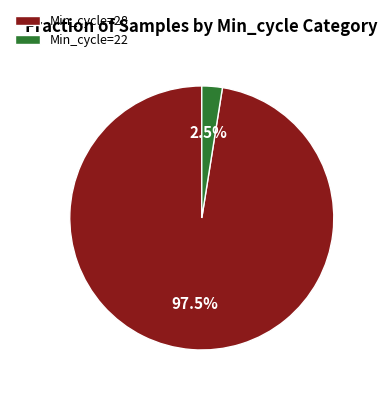

Combined, what portion of the pie is Min_cycle=22 and Min_cycle=28?

100.0%